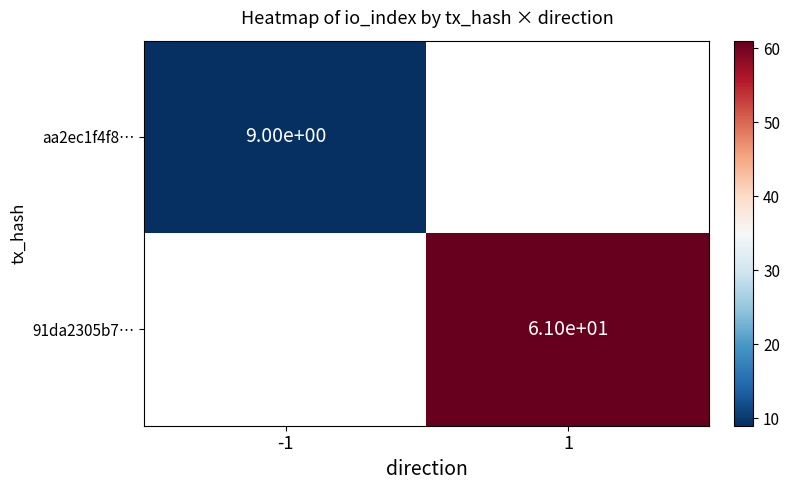

True or false: aa2ec1f4f8… has a value of 9 at -1.

True